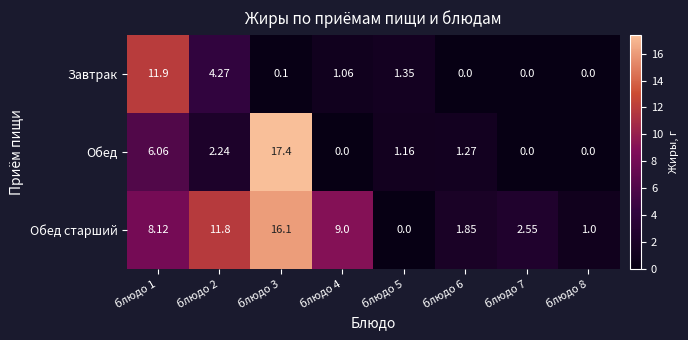

List the series in order of their peak value, highest first.

Обед, Обед старший, Завтрак